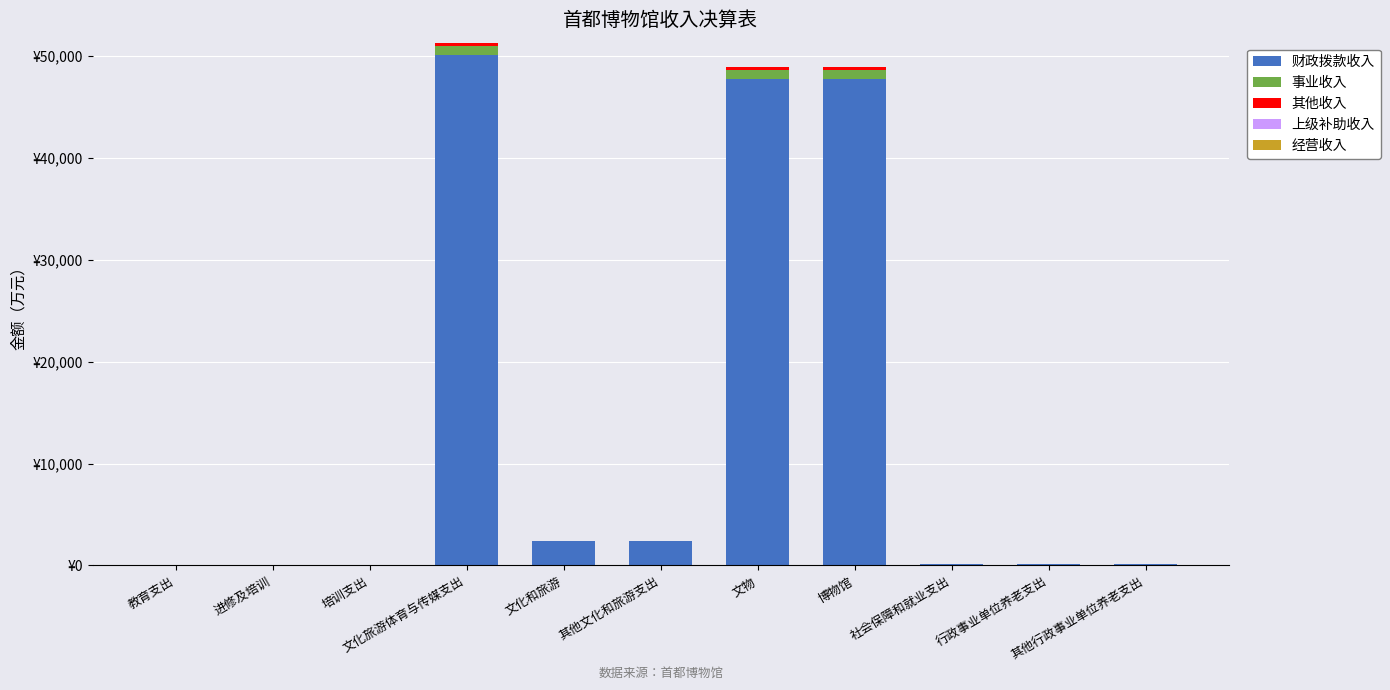

Are the bars horizontal?

No